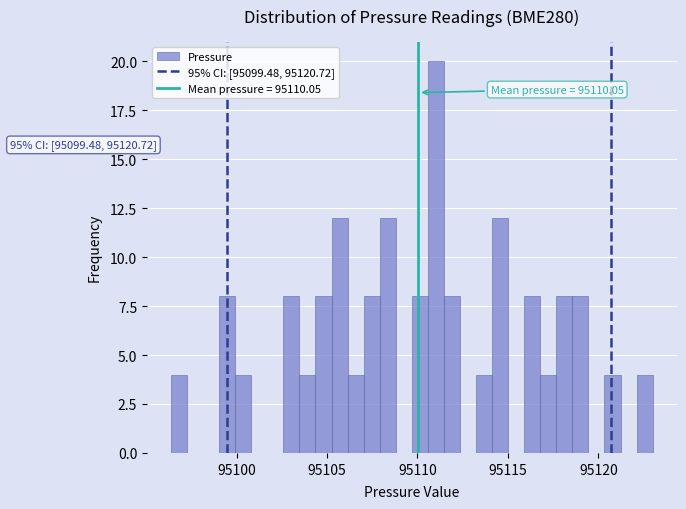

Read against the x-axis, roughly where is the centre of the tallest bar?

95111.0